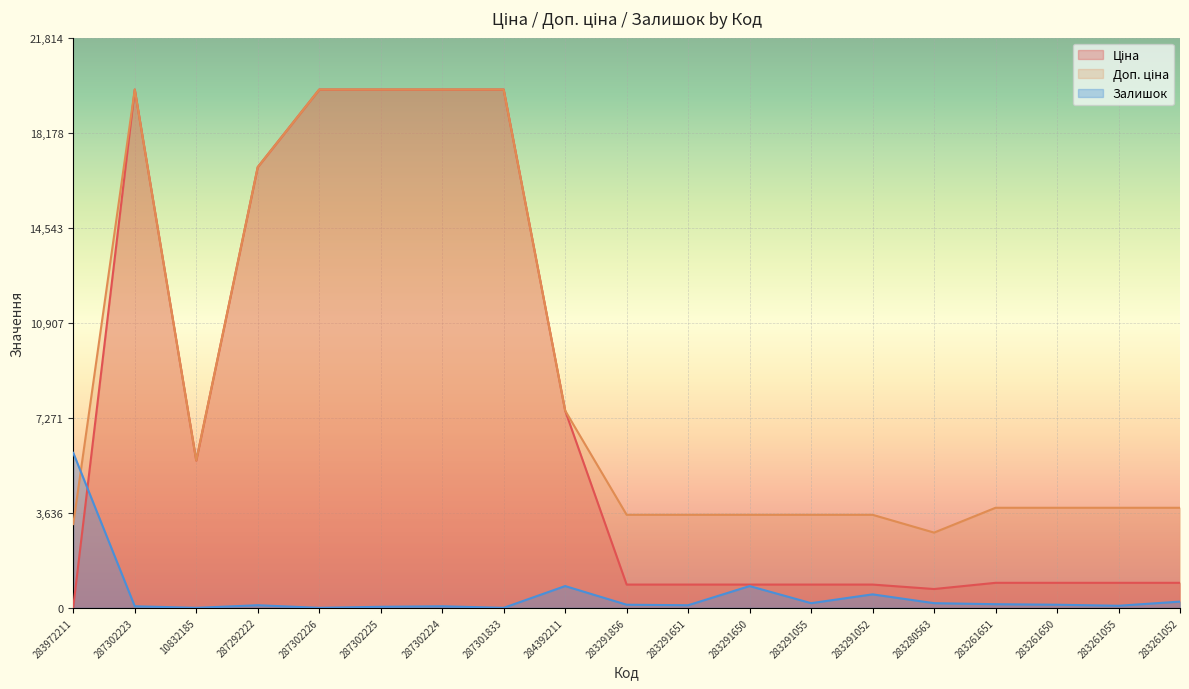

True or false: Ціна and Доп. ціна cross at least once.

False